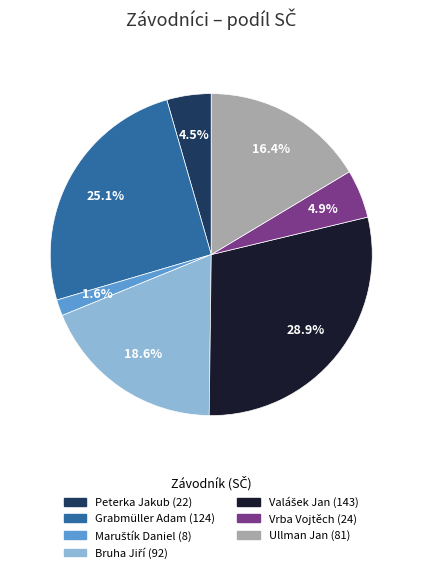

What is the total percentage of Vrba Vojtěch and Grabmüller Adam?

30.0%